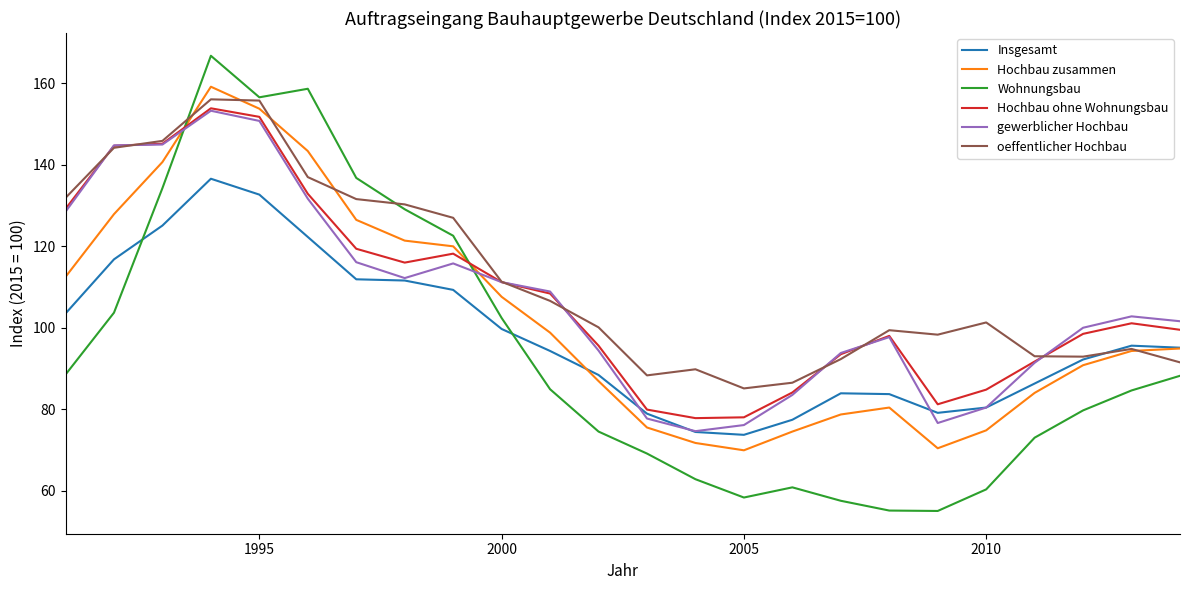

Count the number of data series in this chart.

6